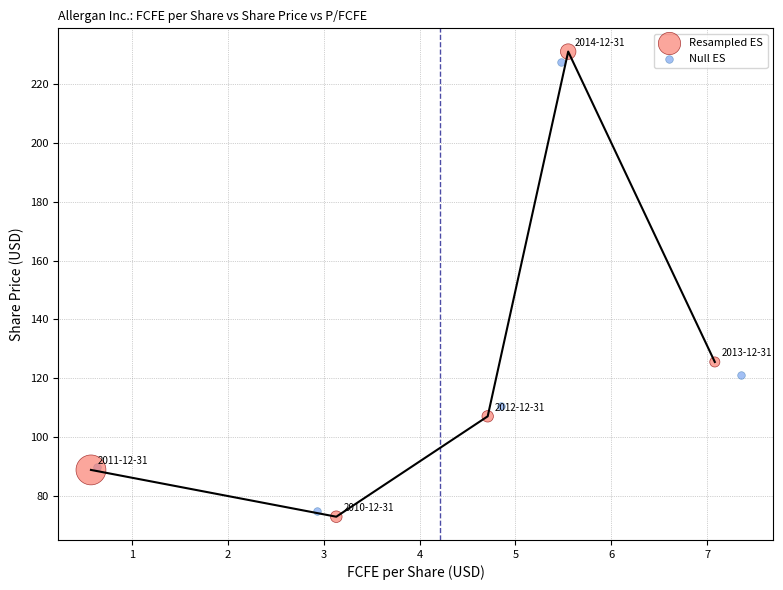

Which series has the widest spread of Y values?

Resampled ES